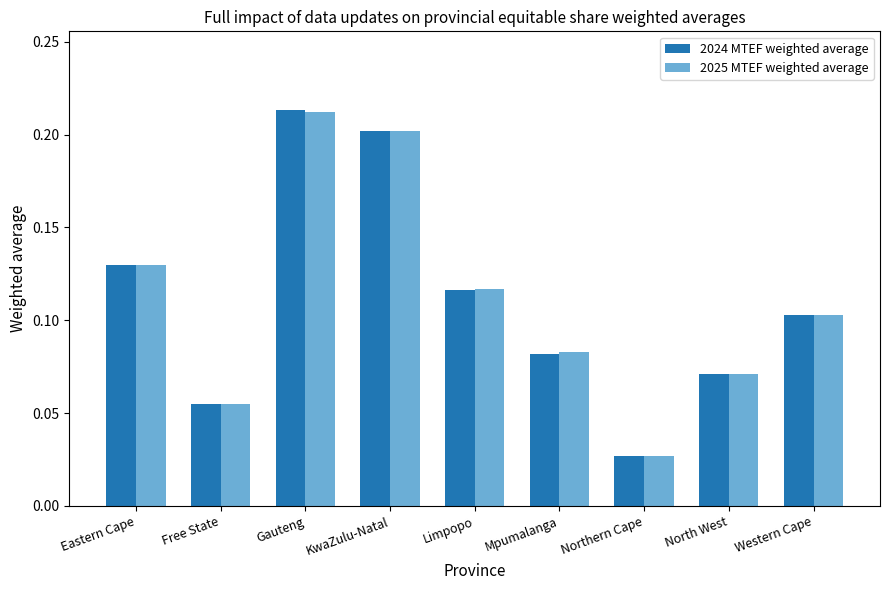

Which series changed the most between Eastern Cape and Limpopo?

2024 MTEF weighted average